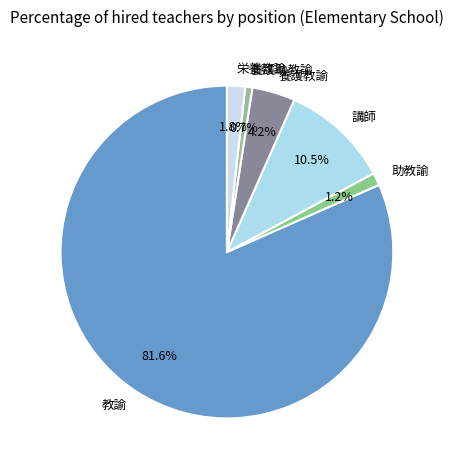

Approximately how many times larger is the value at 講師 compared to 養護助教諭?

15.2